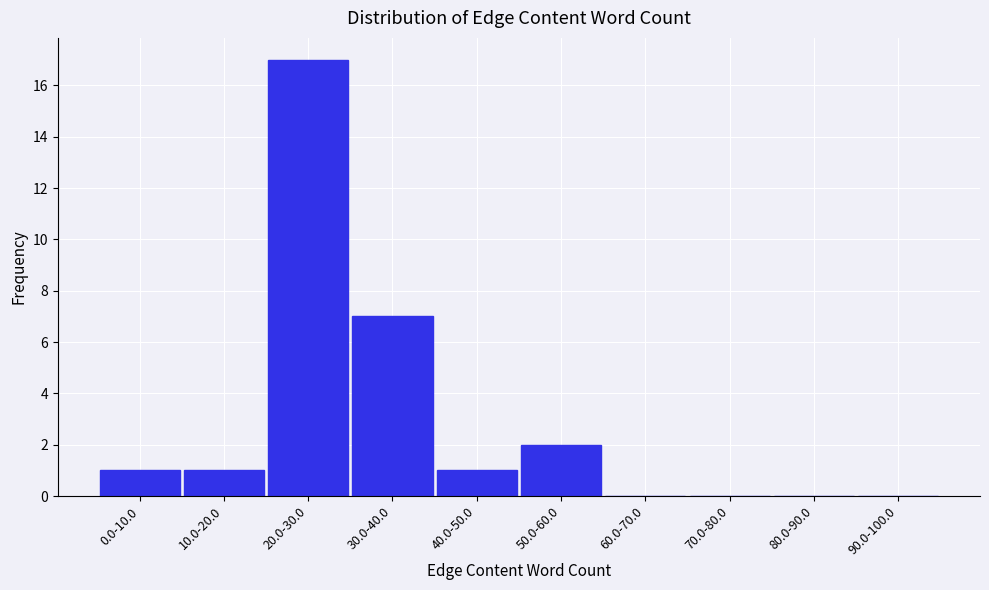

Reading right to left, extract all data points from this chart.

90.0-100.0=0	80.0-90.0=0	70.0-80.0=0	60.0-70.0=0	50.0-60.0=2	40.0-50.0=1	30.0-40.0=7	20.0-30.0=17	10.0-20.0=1	0.0-10.0=1